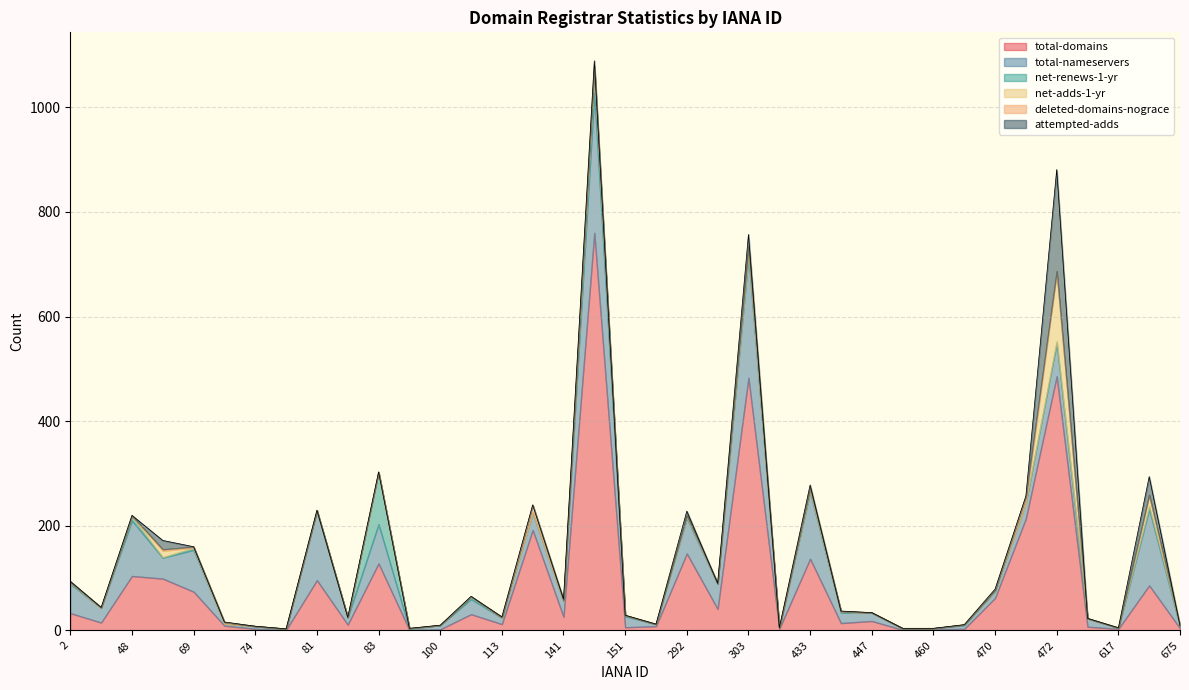

True or false: total-domains has a value of 486 at 472.

True